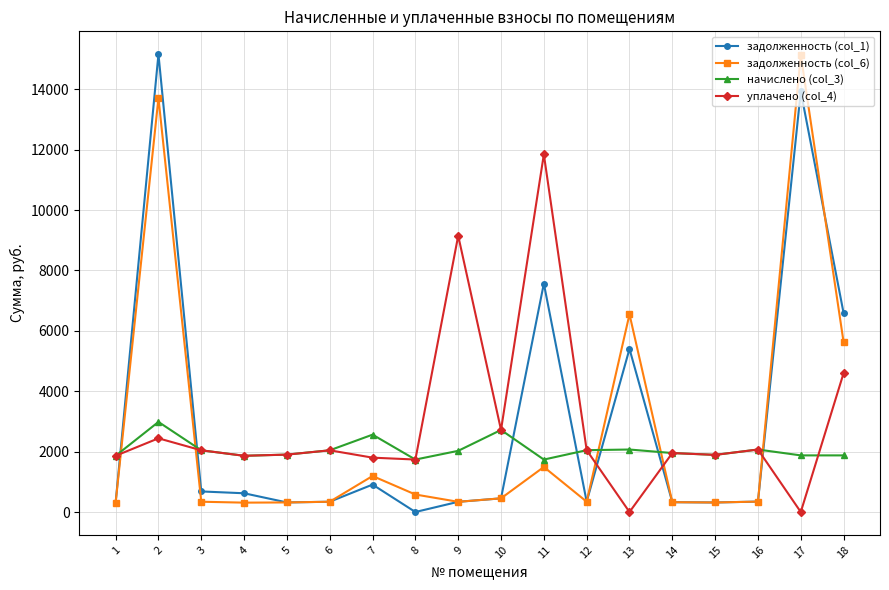

True or false: начислено (col_3) and задолженность (col_1) intersect in this chart.

True